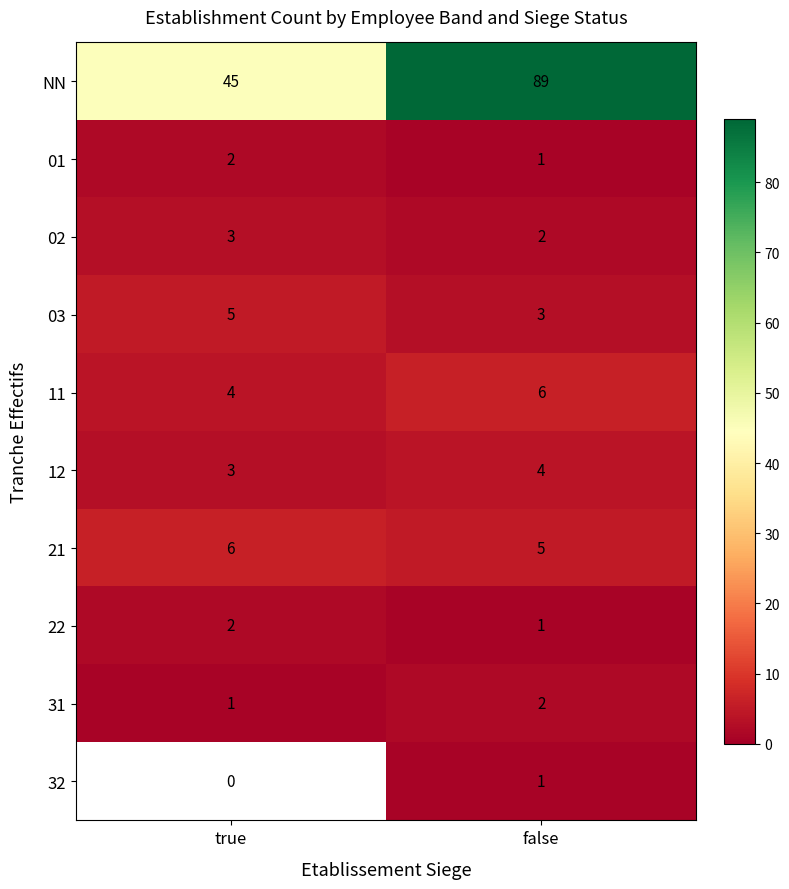

At which category is the sum across all series the highest?

false